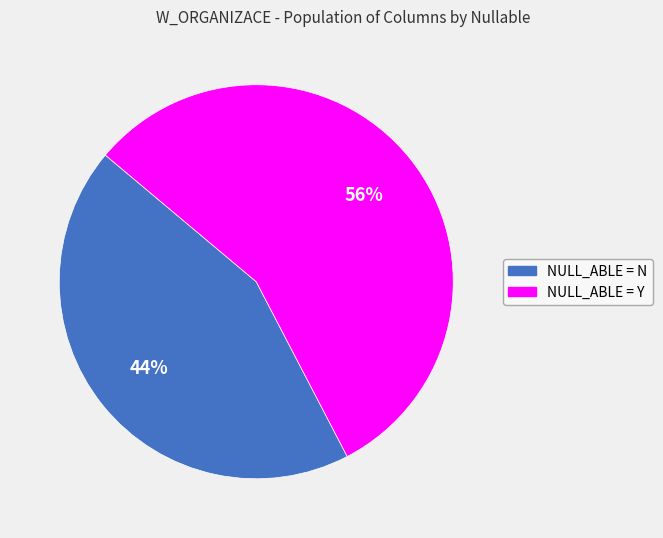

Which category accounts for the majority?

NULL_ABLE = Y